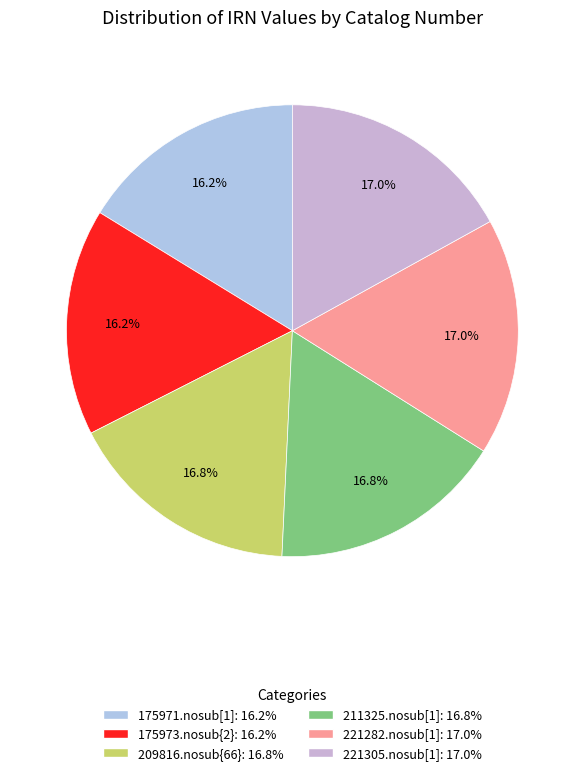

What is the ratio of the value at 221305.nosub[1] to the value at 175973.nosub{2}?

1.0